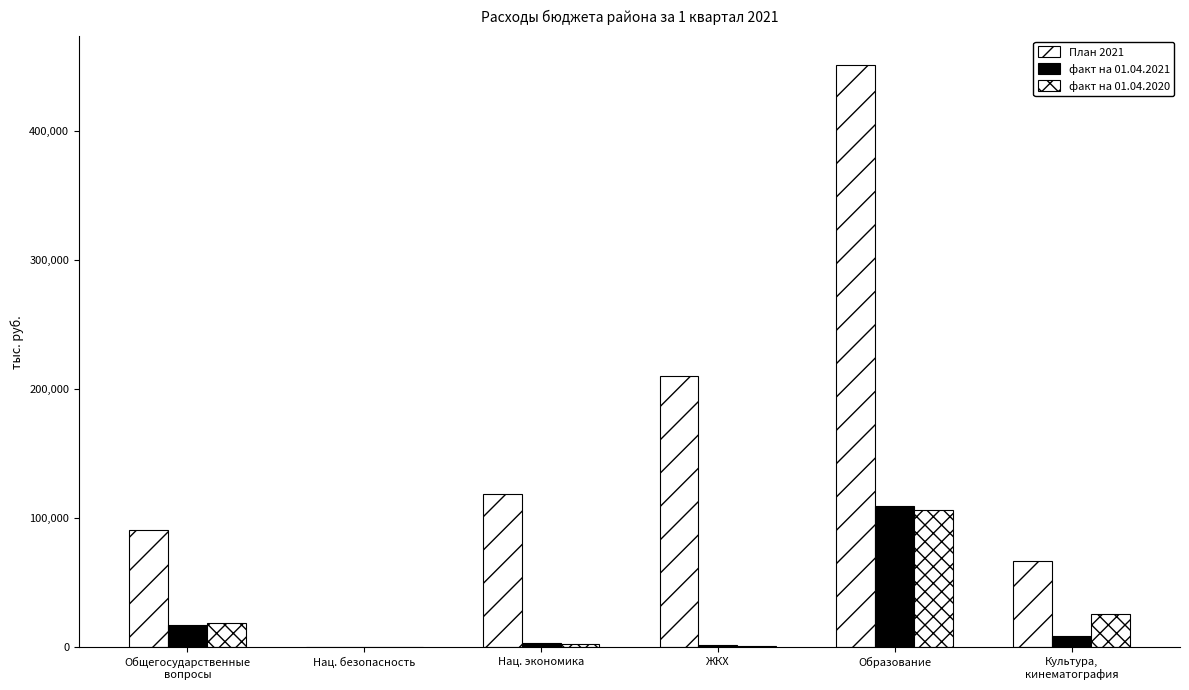

What is the smallest value displayed?

25.7